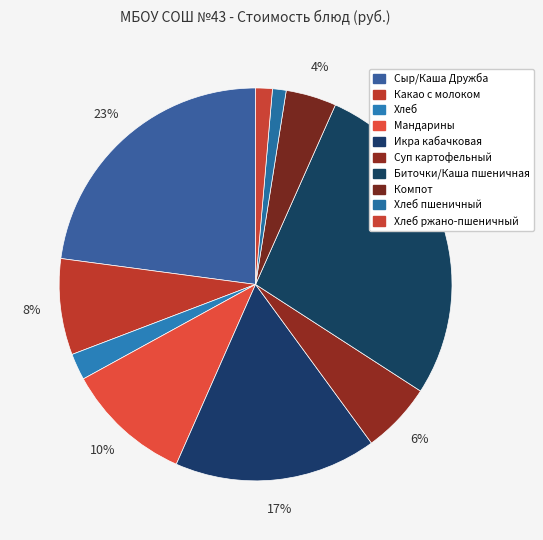

Count the number of slices in the pie.

10